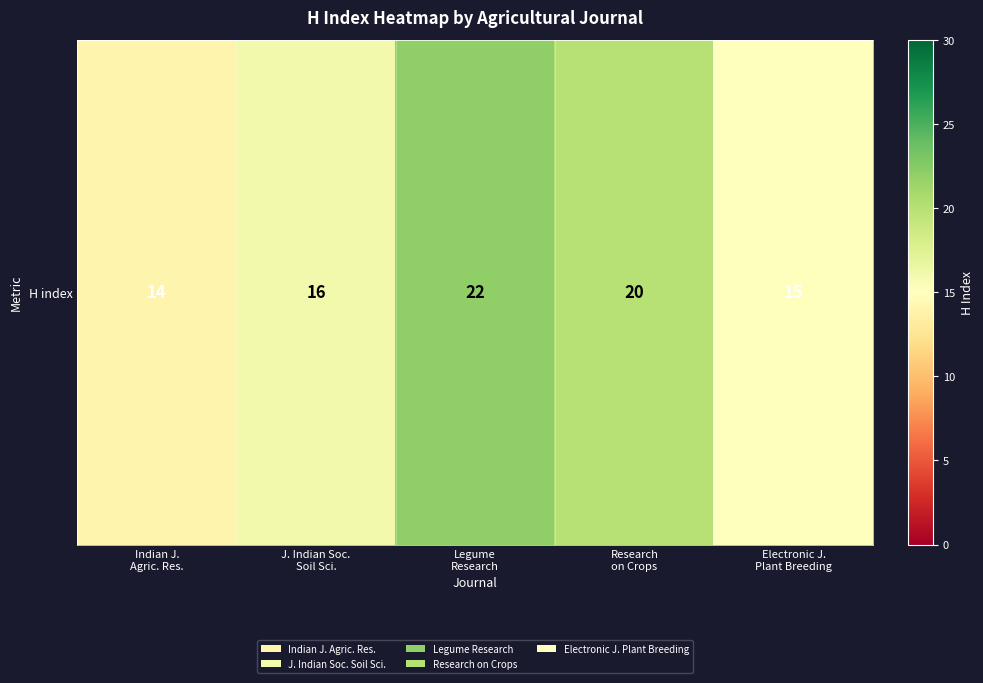

The chart shows a value of 7 at Research
on Crops. True or false?

False